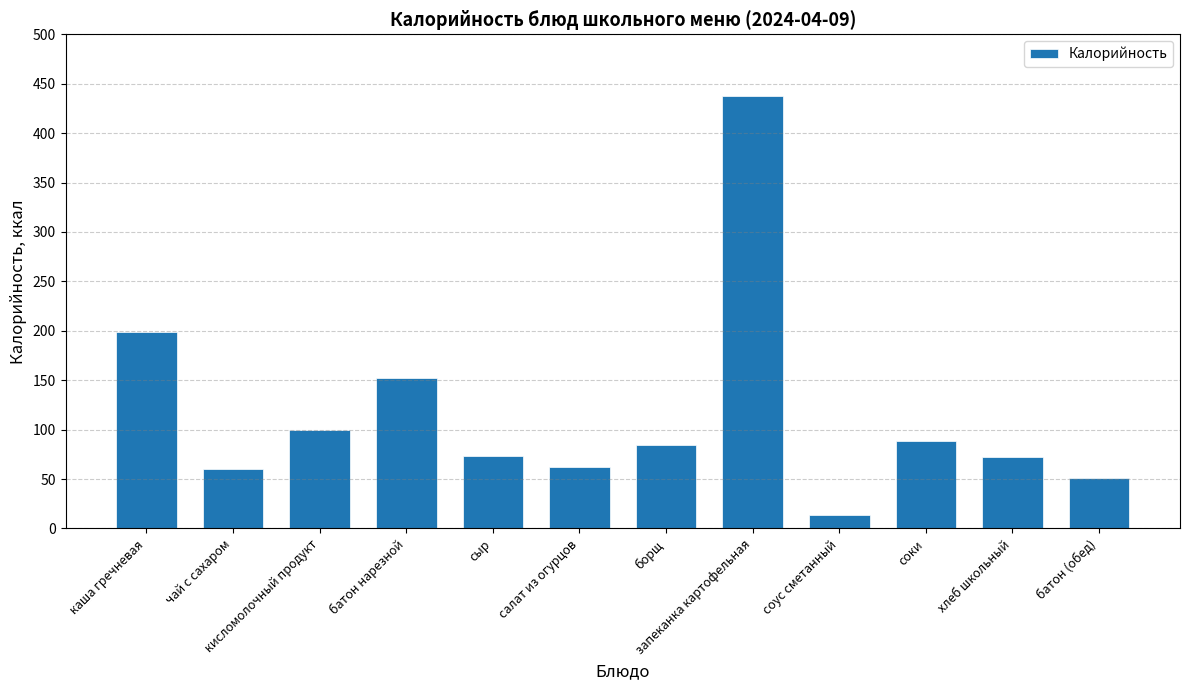

Count the number of categories in the chart.

12